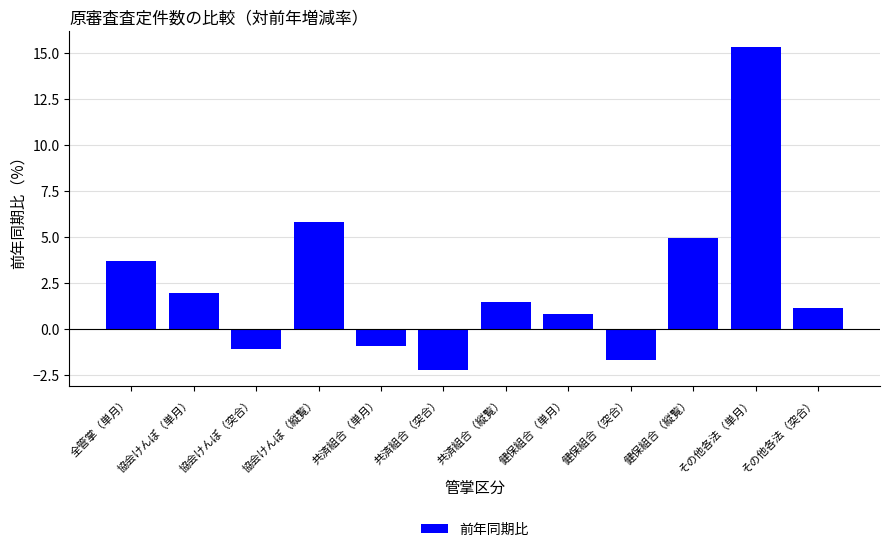

Is it true that the value at 全管掌（単月） is 2.5?

False